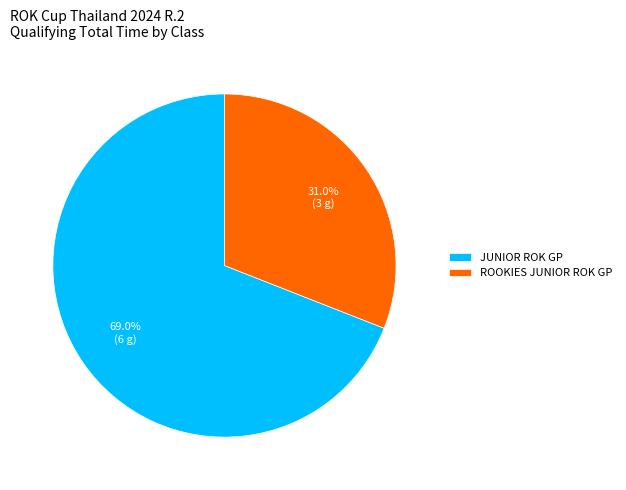

How many slices are in this pie chart?

2